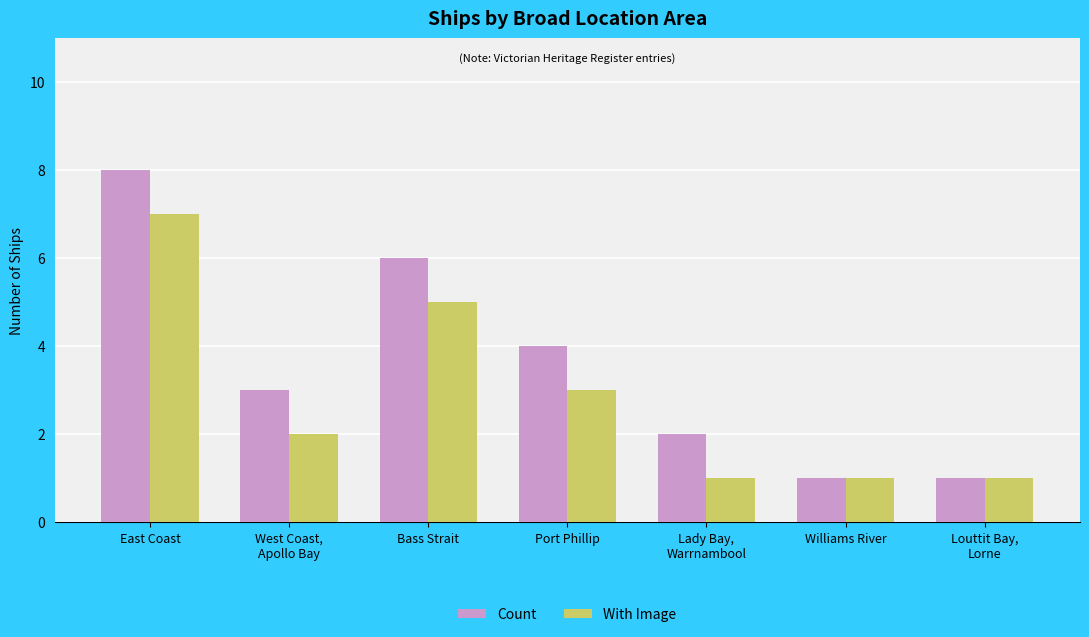

Count the number of categories in the chart.

7